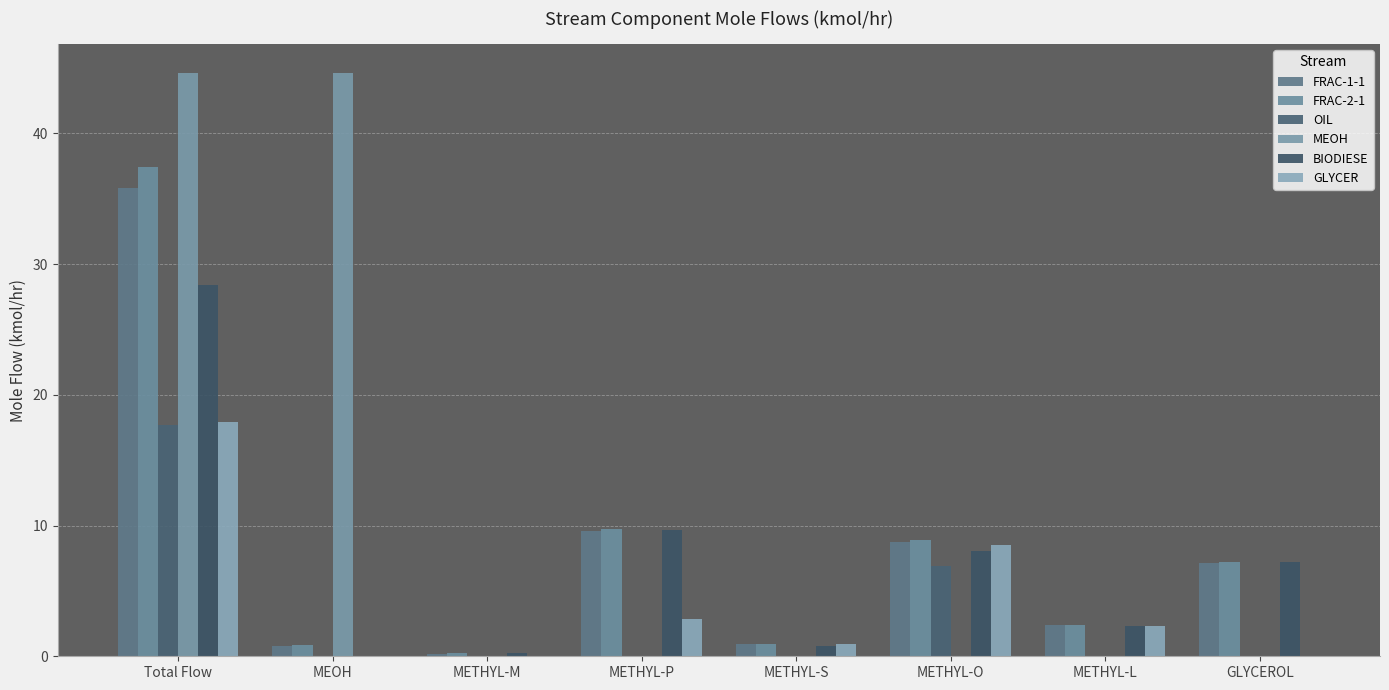

What is the label of the 4th bar from the left?

METHYL-P